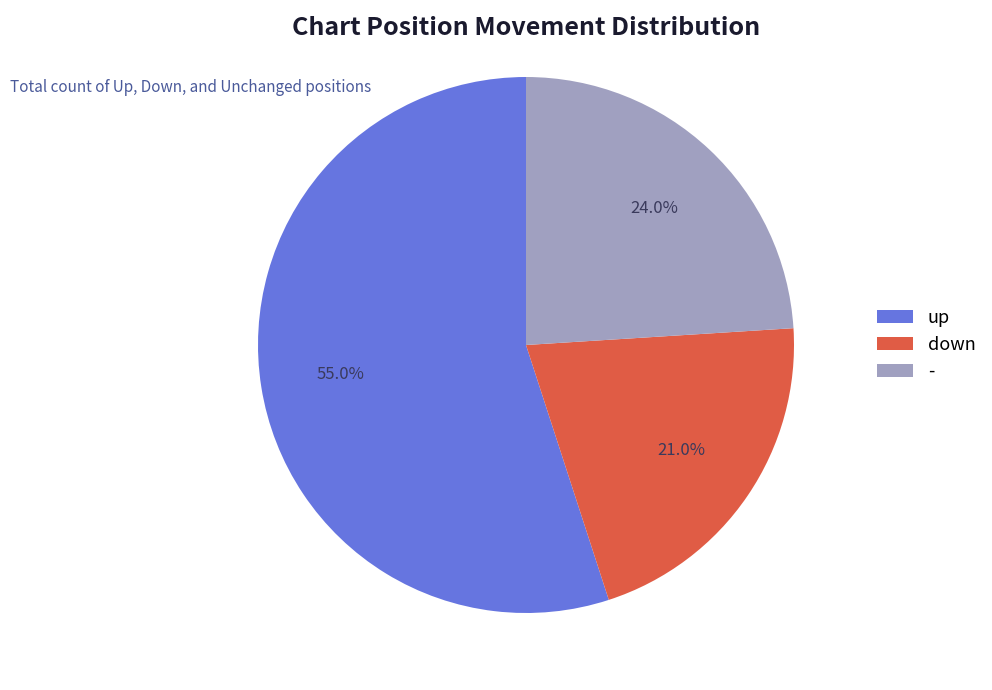

Count the number of slices in the pie.

3